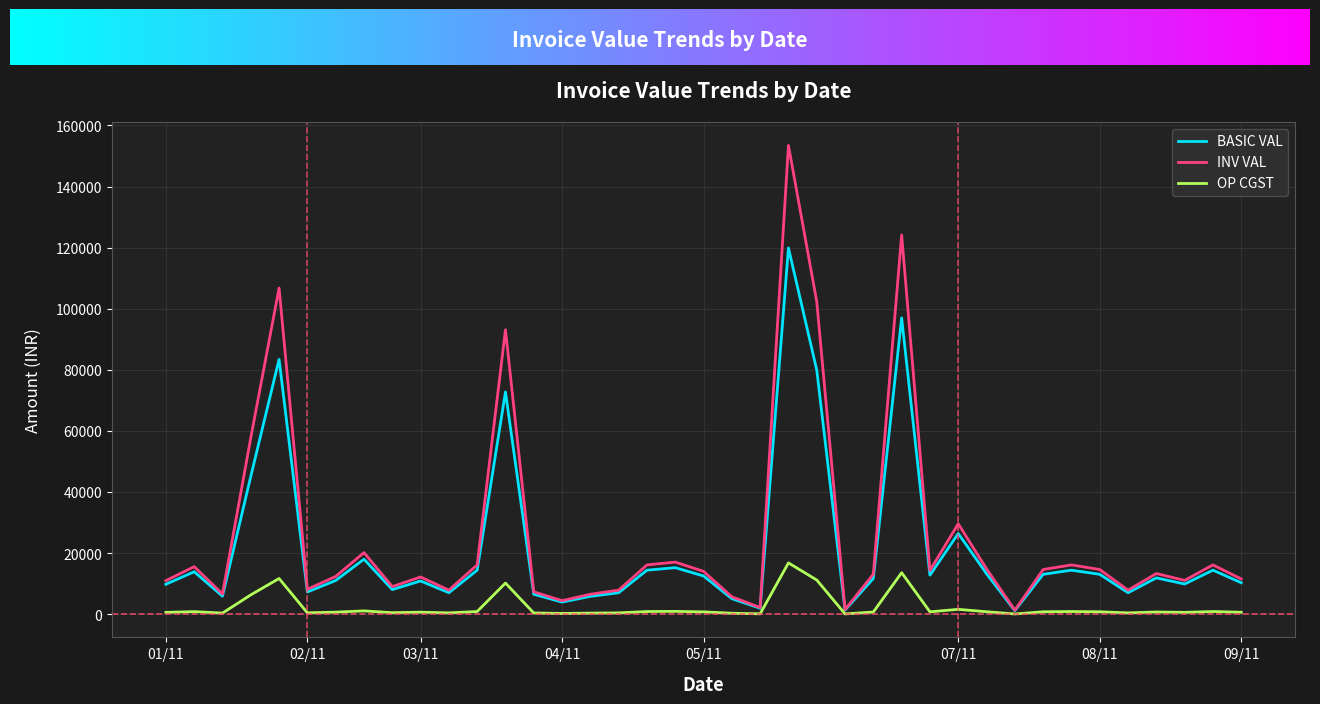

What is the maximum value for INV VAL?

153457.9